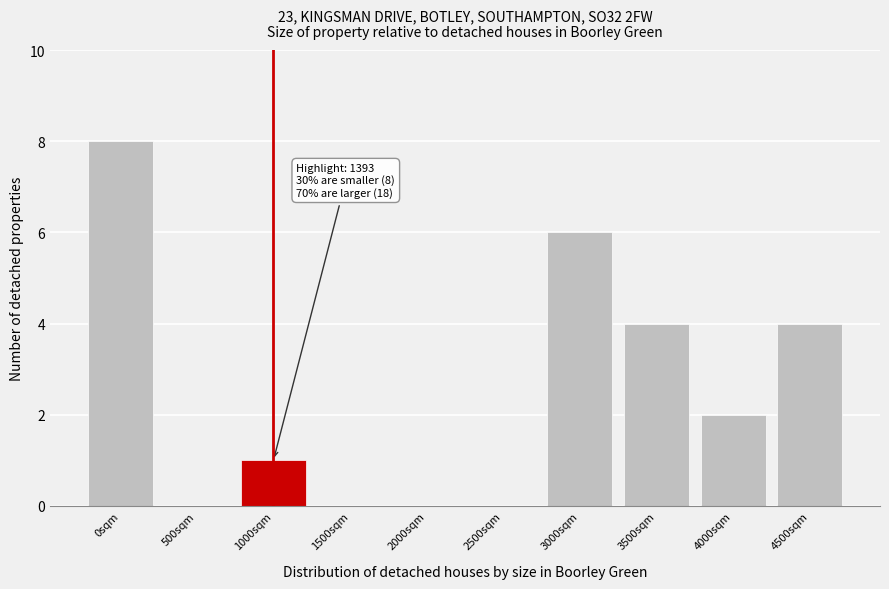

Reading left to right, transcribe all the data shown in this chart.

0sqm=8	500sqm=0	1000sqm=1	1500sqm=0	2000sqm=0	2500sqm=0	3000sqm=6	3500sqm=4	4000sqm=2	4500sqm=4